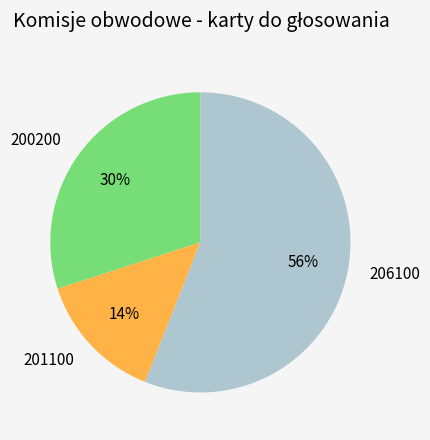

How many segments does this pie chart have?

3